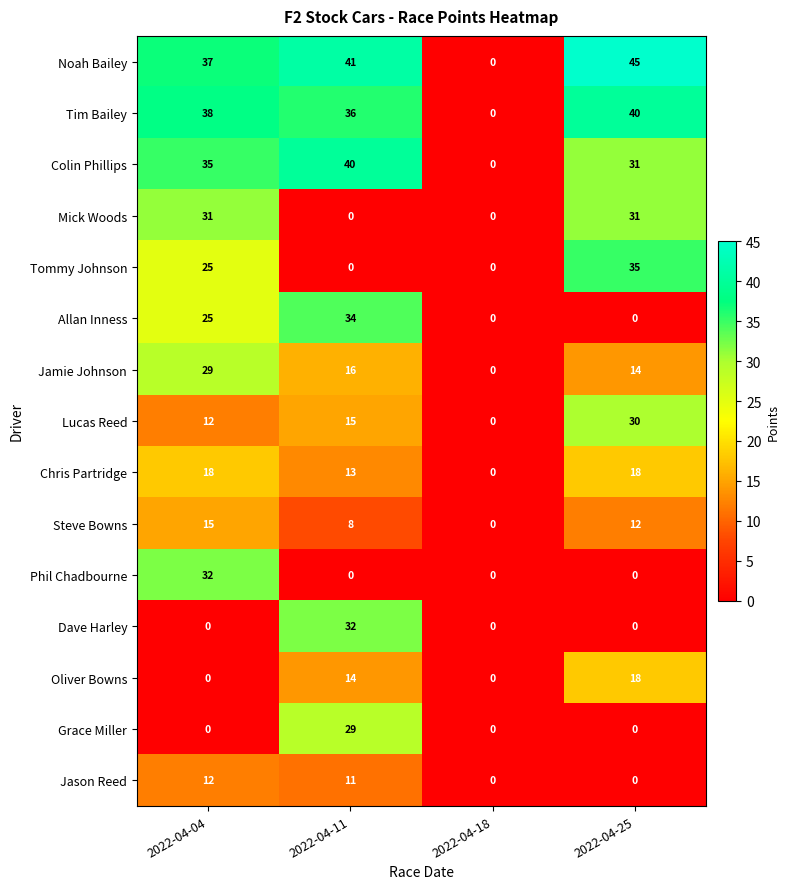

At which label is Jamie Johnson closest to 14?

2022-04-25